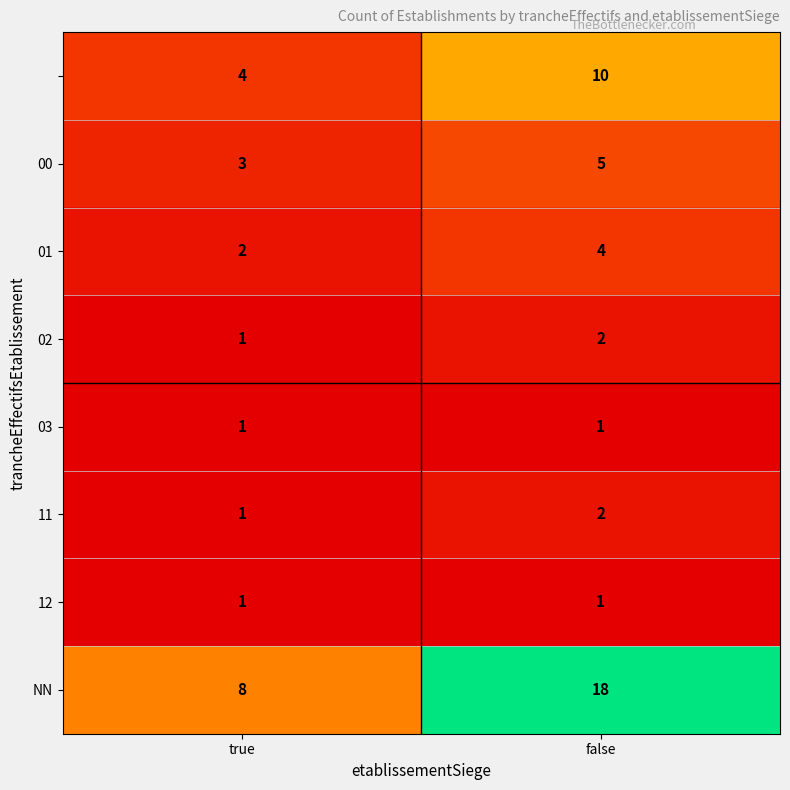

Which label corresponds to the largest value in the chart?

false